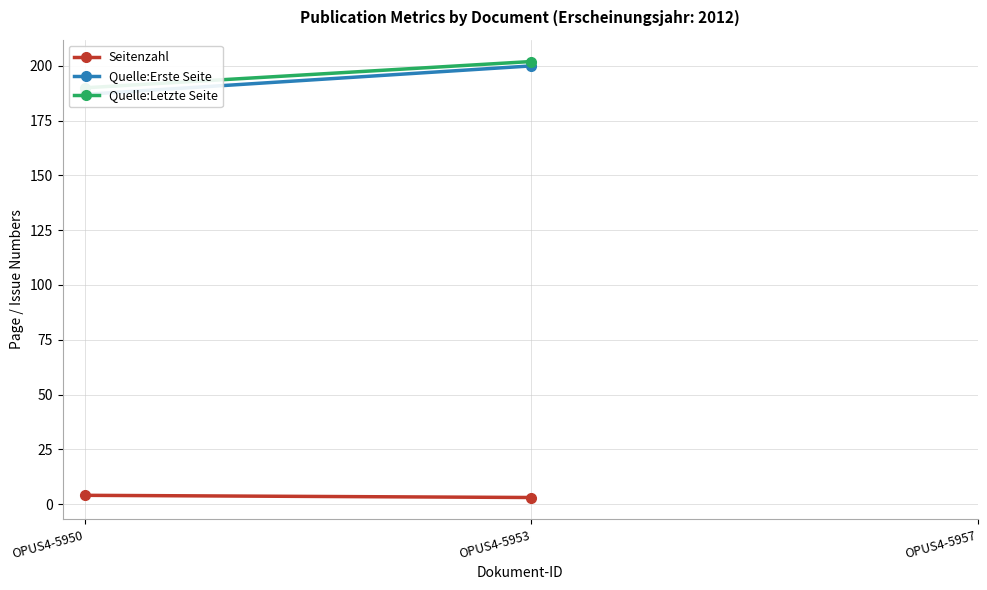

List the labels in order of Quelle:Erste Seite value, largest first.

OPUS4-5953, OPUS4-5950